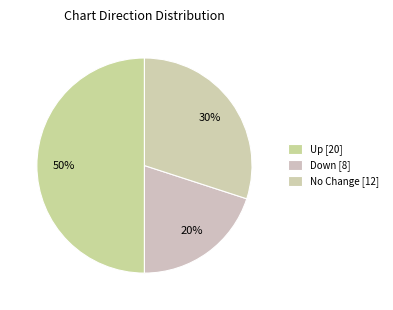

How many slices are in this pie chart?

3